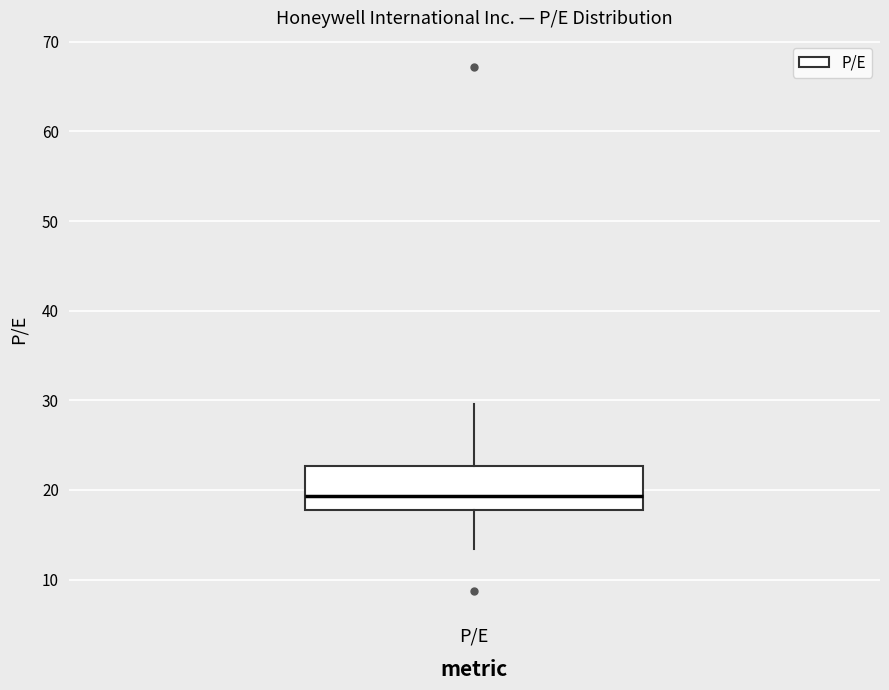

Read this box plot against the y-axis: the position of the median line, the range covered by the box, and the ends of both whiskers. The values are not printed on the chart, so give them approximately, as read against the axis.

median 19, box 18 to 23, whiskers 13 to 30